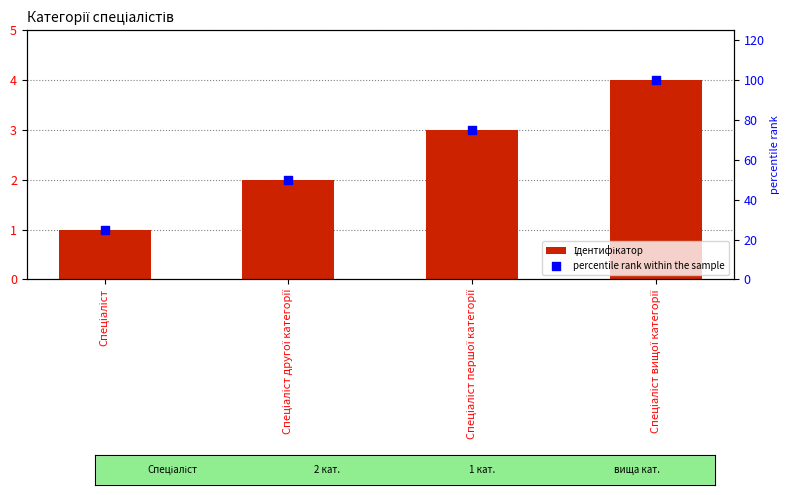

Which series reaches the minimum Y coordinate?

Ідентифікатор